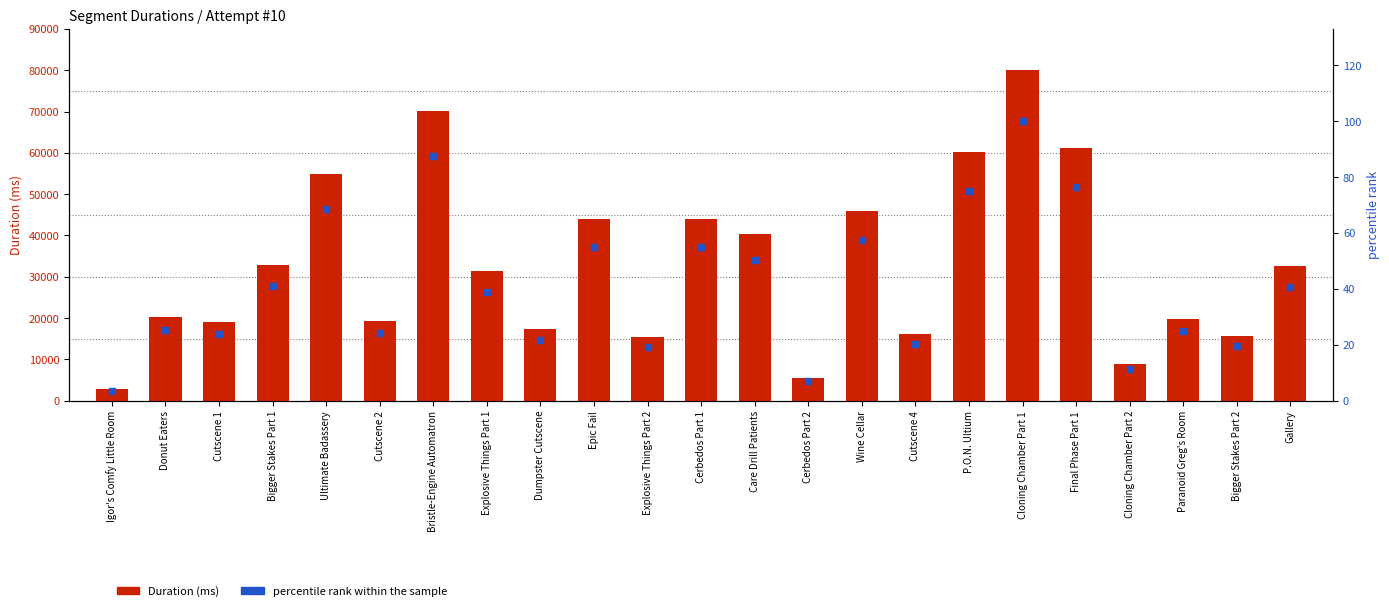

At how many categories does at least one series exceed 69940?

2